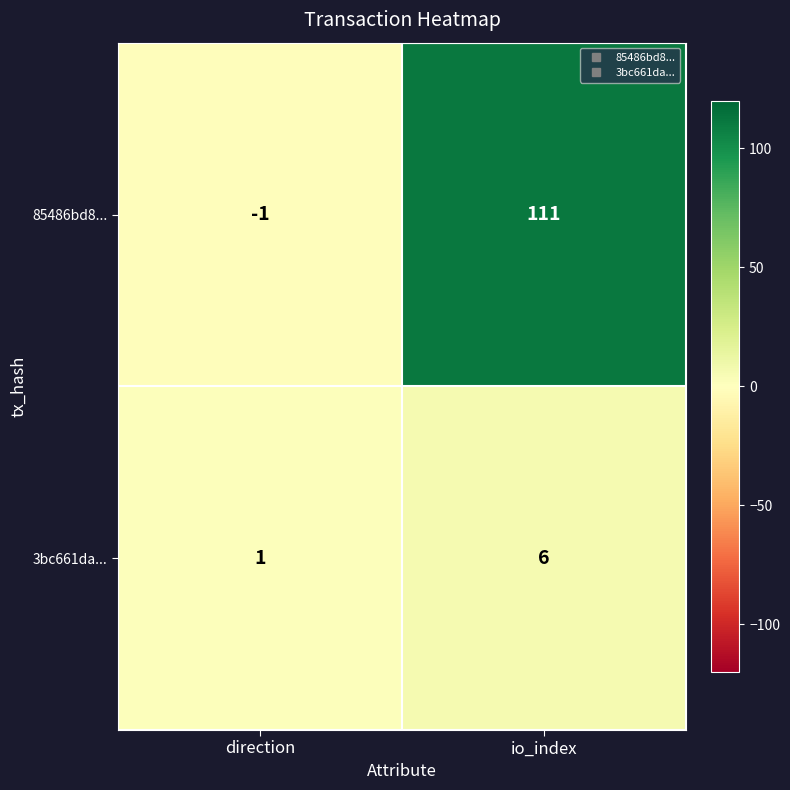

Reading right to left, list all the values displayed in this chart.

85486bd8...: 111	-1
3bc661da...: 6	1